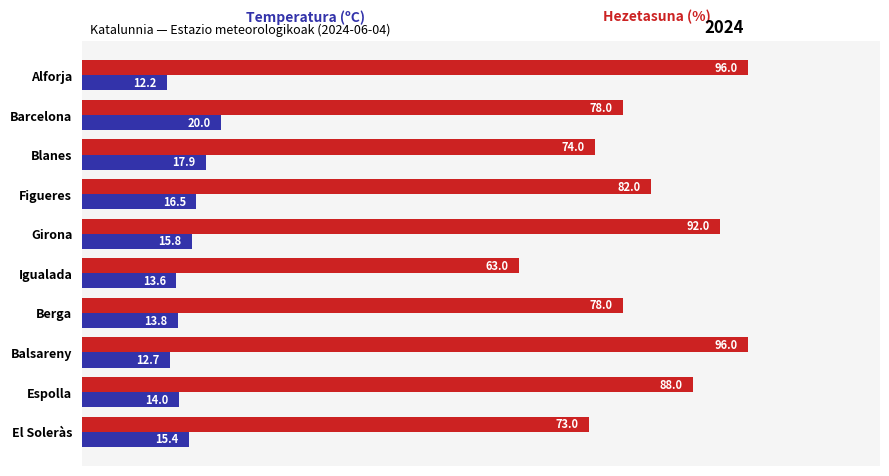

What is the greatest value displayed?

96.0